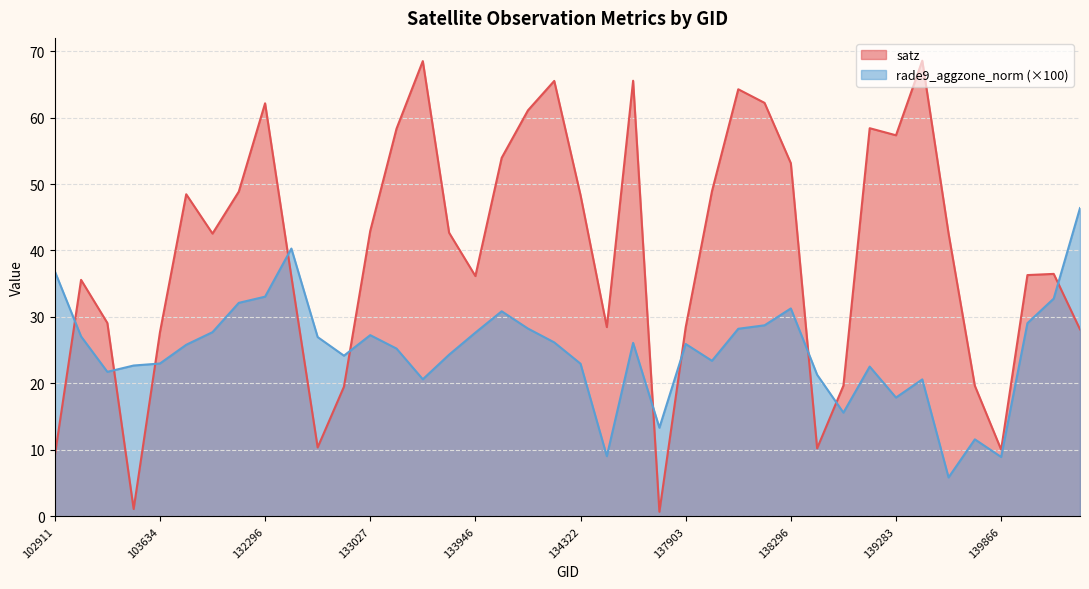

Which label corresponds to the largest value in the chart?

139462